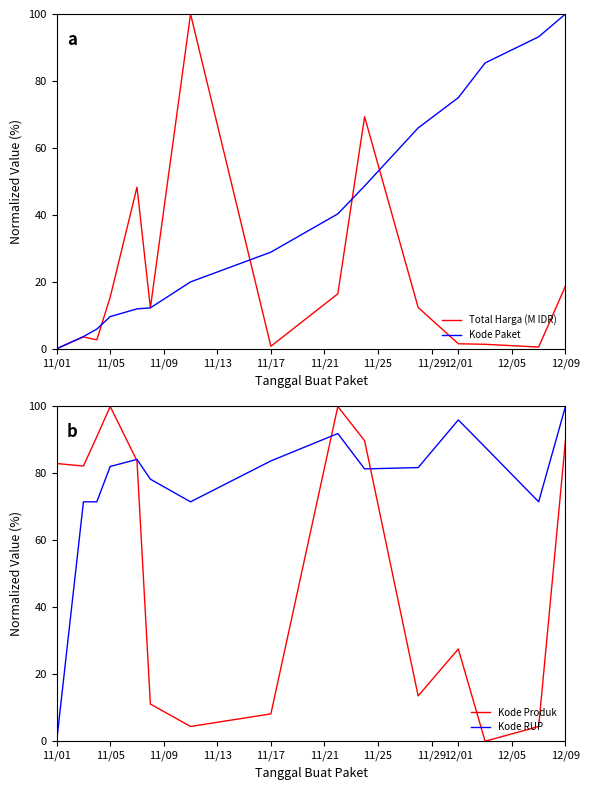

The value of Total Harga (M IDR) at 11/01 is 54.7. True or false?

False